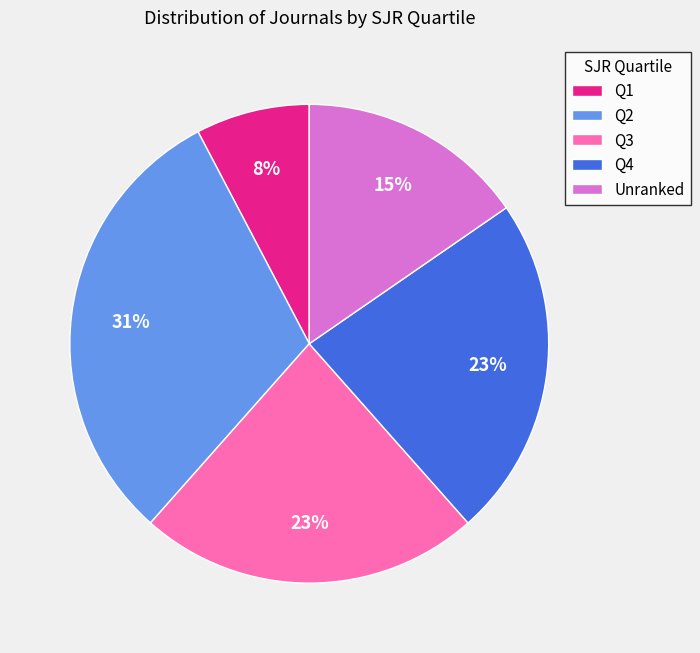

Combined, do Q1 and Q2 account for over 50%?

No